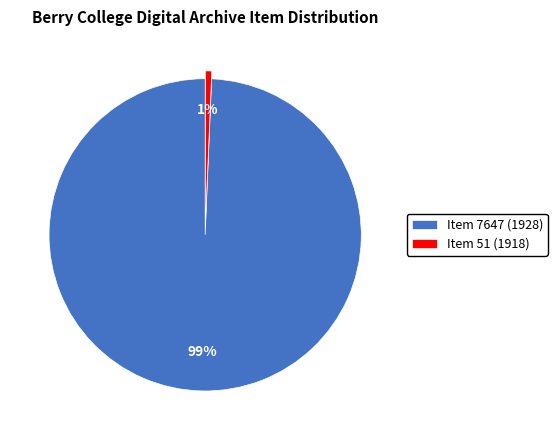

Between Item 51 (1918) and Item 7647 (1928), which is larger?

Item 7647 (1928)